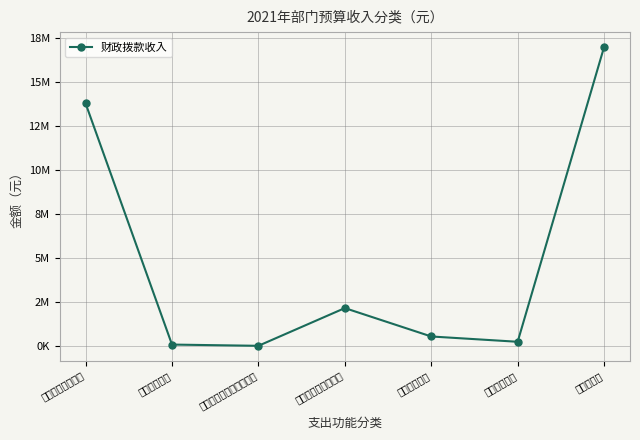

What position from the right is 文化旅游体育与传媒支出?

5